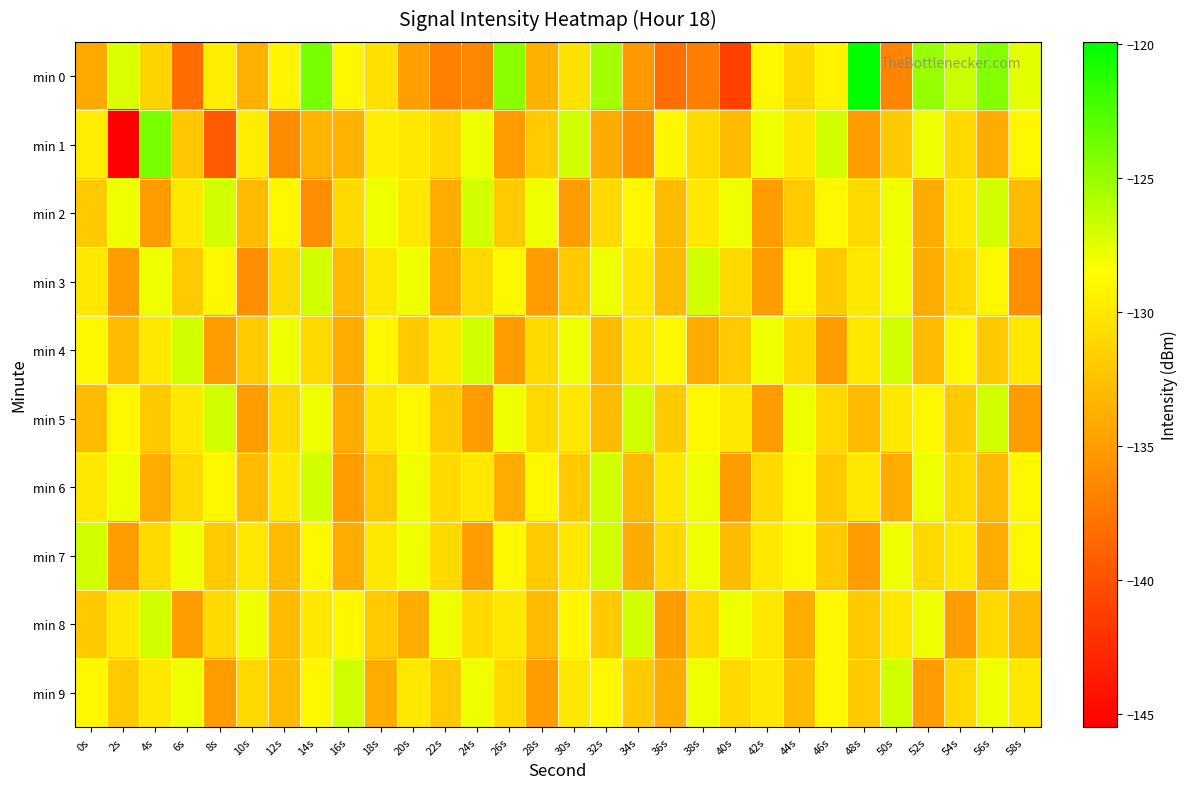

What is the difference between the highest and lowest values at 40s?

13.1